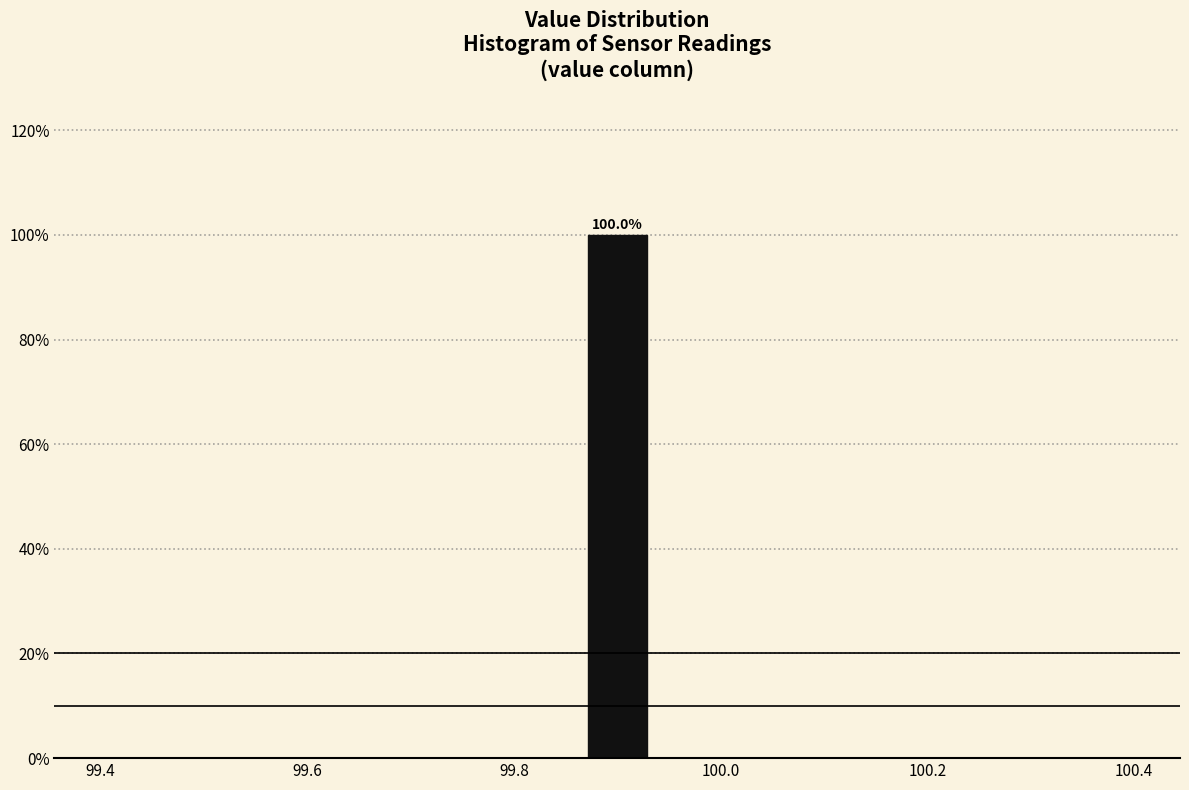

Around what value on the x-axis is the tallest bar? Give the approximate position of its centre, as read against the axis.

99.90